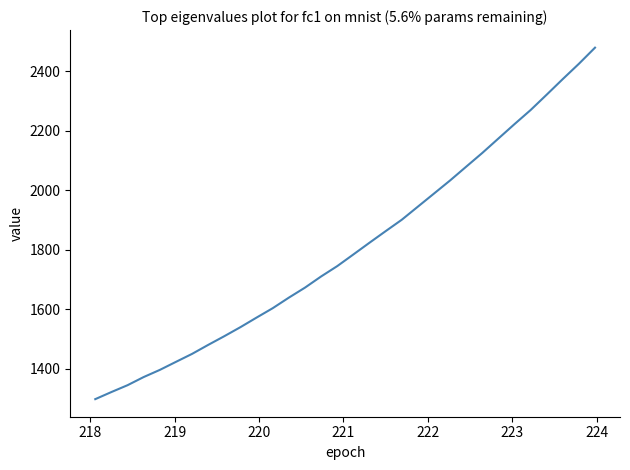

What is the smallest value displayed?

1297.8